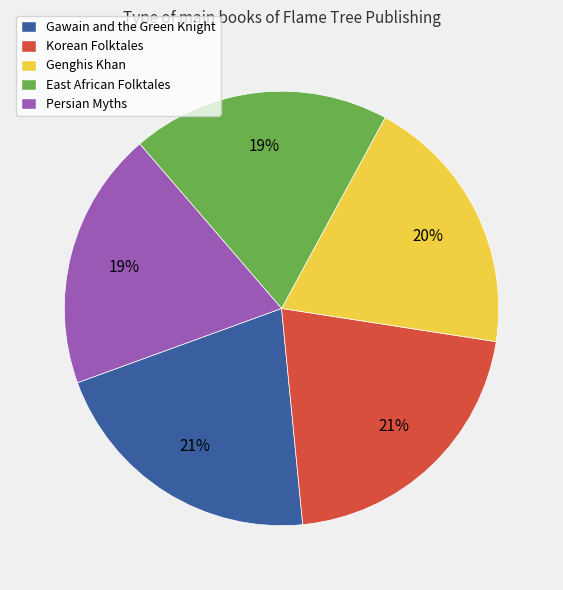

Approximately how many times larger is the value at Persian Myths compared to Korean Folktales?

0.9